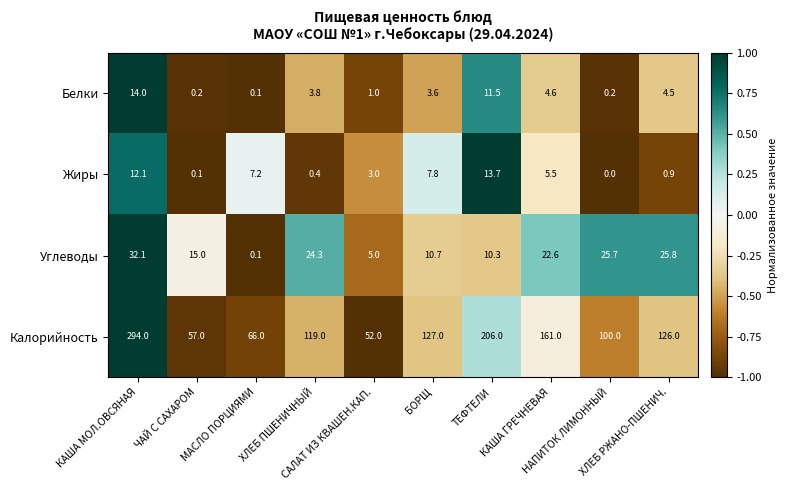

Which series has the largest range (max minus min)?

Калорийность